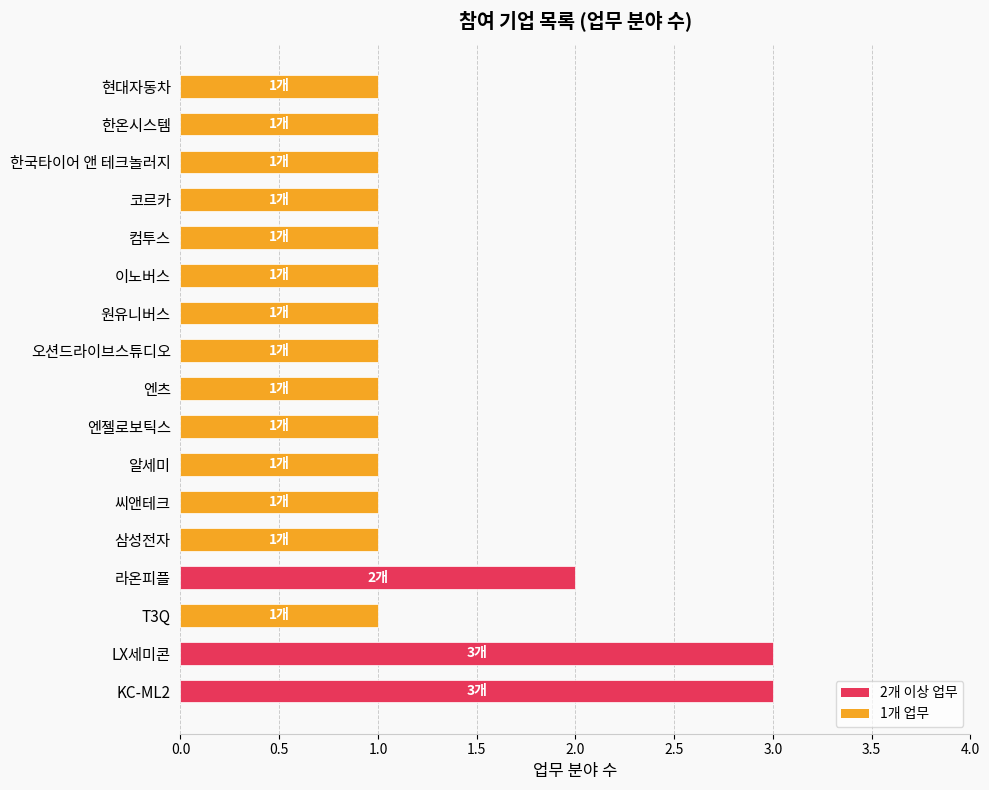

Reading bottom to top, transcribe all the data shown in this chart.

3	3	1	2	1	1	1	1	1	1	1	1	1	1	1	1	1